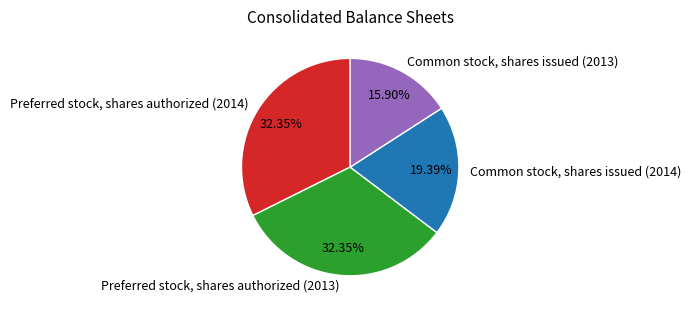

What is the ratio of the value at Preferred stock, shares authorized (2014) to the value at Common stock, shares issued (2014)?

1.7